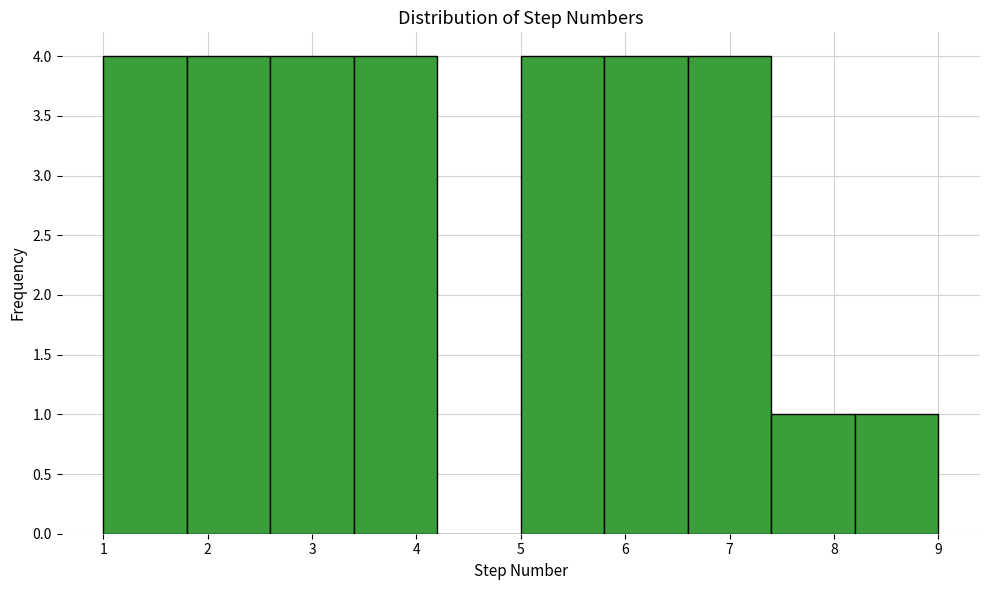

Reading left to right, list every bar in this chart as the range it spans on the x-axis followed by its height. The values are not printed on the chart, so give them approximately, as read against the axis.

1.0 to 1.8: 4
1.8 to 2.6: 4
2.6 to 3.4: 4
3.4 to 4.2: 4
4.2 to 5.0: 0
5.0 to 5.8: 4
5.8 to 6.6: 4
6.6 to 7.4: 4
7.4 to 8.2: 1
8.2 to 9.0: 1